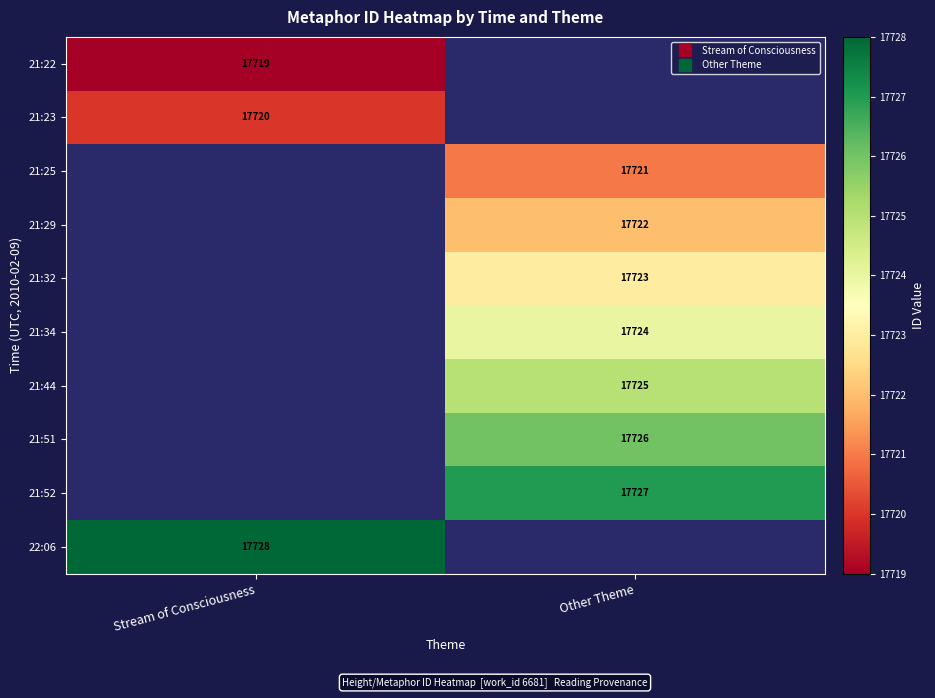

Between Stream of Consciousness and Other Theme, which is larger?

Other Theme